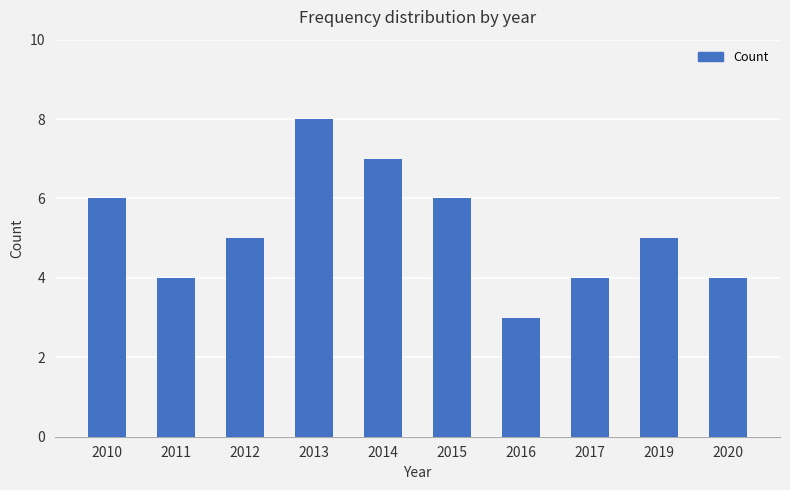

What value does the data have at 2020?

4